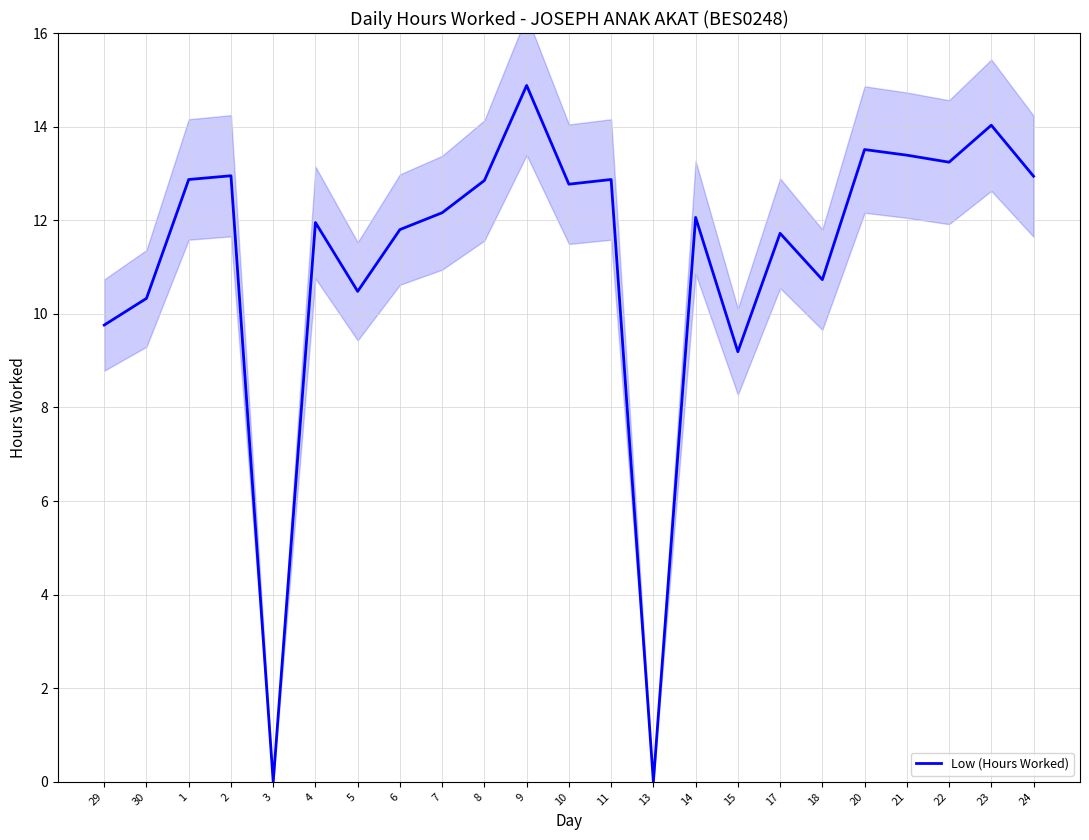

At which label is the value closest to 7?

15